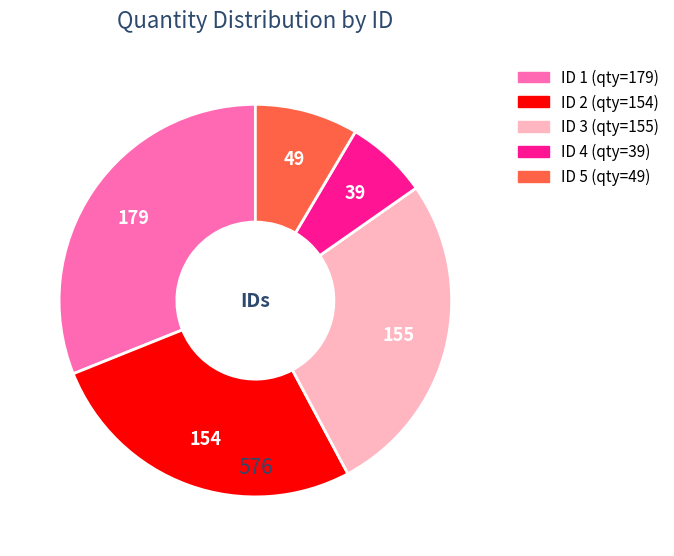

Is there a majority slice in this chart?

No